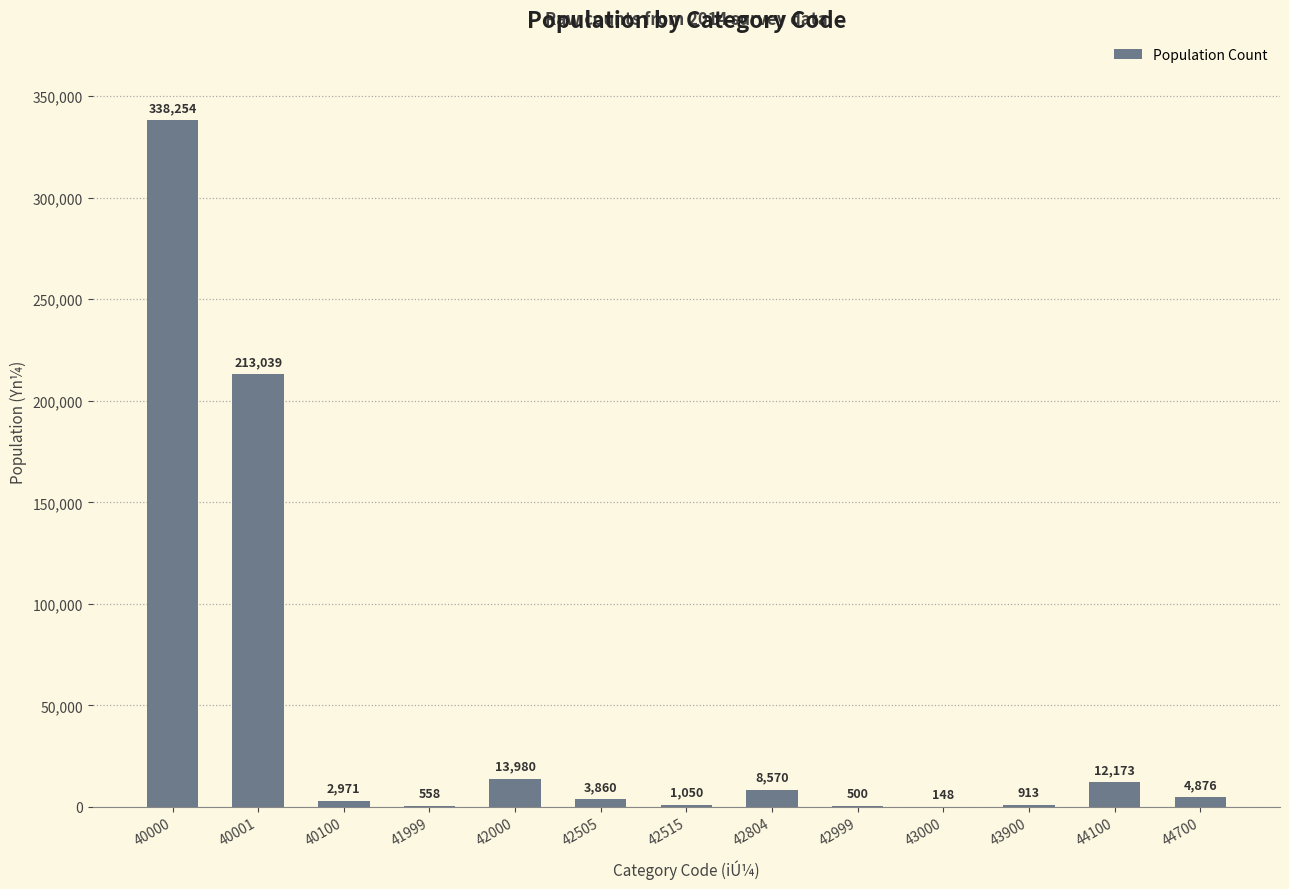

What is the sum of all values?

600892